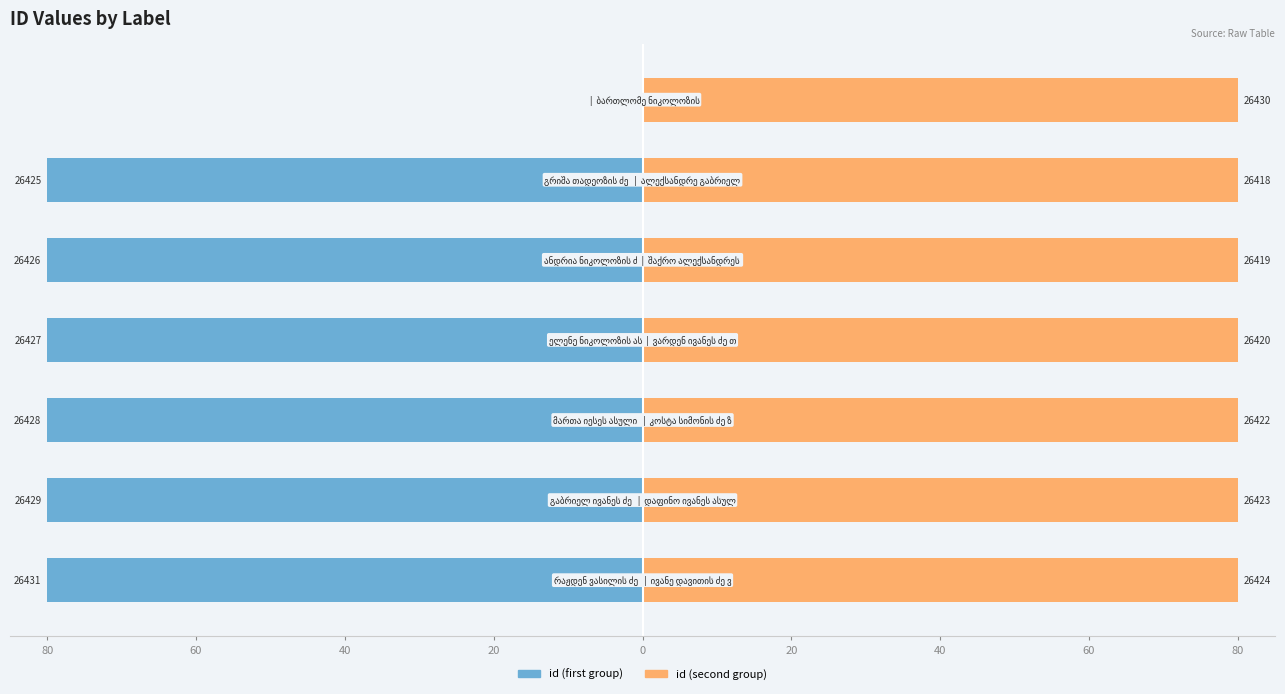

At how many categories does at least one series exceed -51?

7